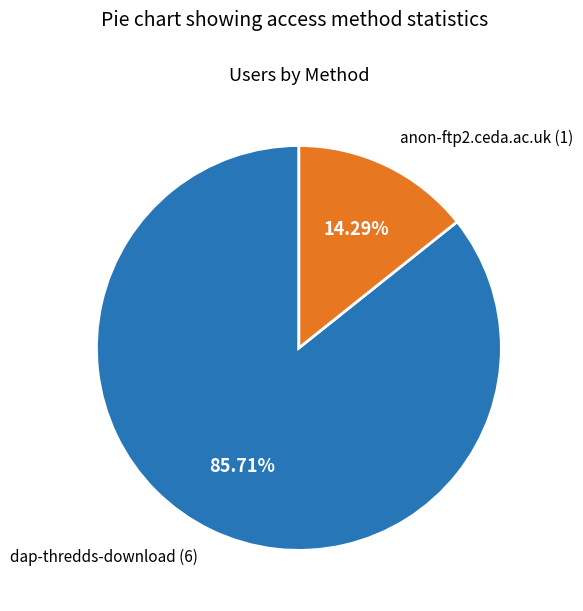

The anon-ftp2.ceda.ac.uk slice represents 14% of the pie. True or false?

True